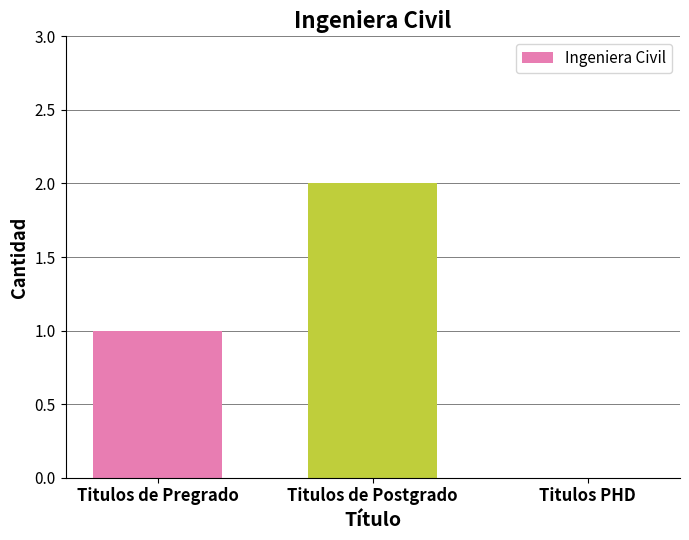

Reading left to right, list all the values displayed in this chart.

1	2	0